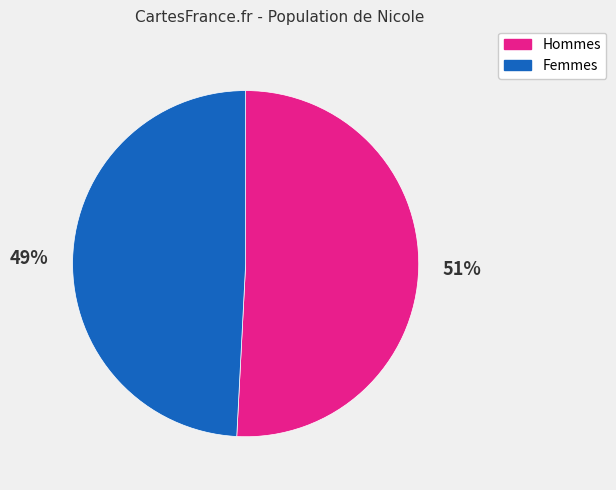

To the nearest percent, what is the difference between the largest and smallest slice percentages?

2%